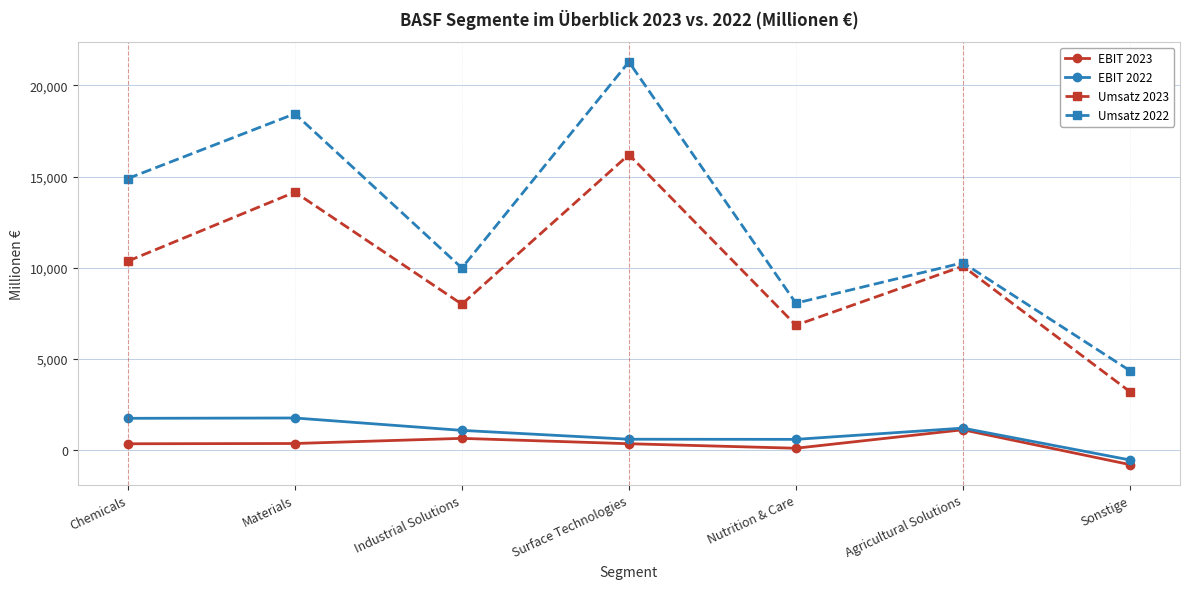

True or false: EBIT 2023 has a value of 1131 at Agricultural Solutions.

True